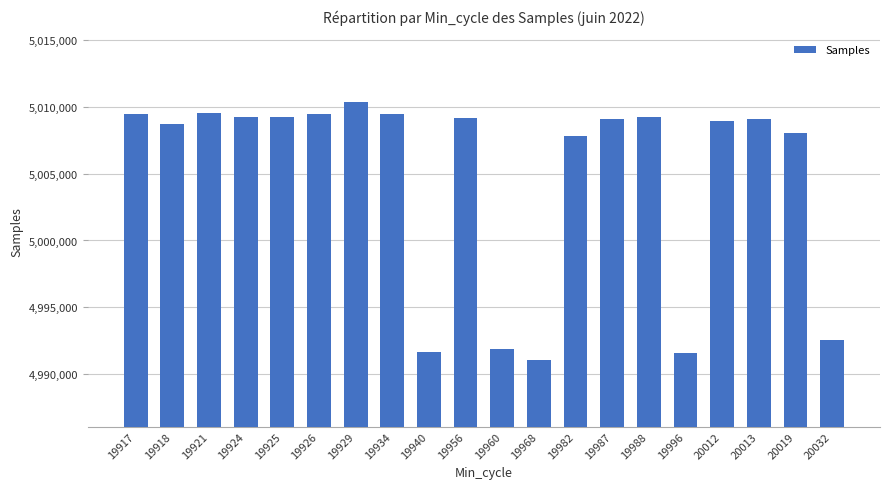

True or false: the data shows 2552161 at 19960.

False